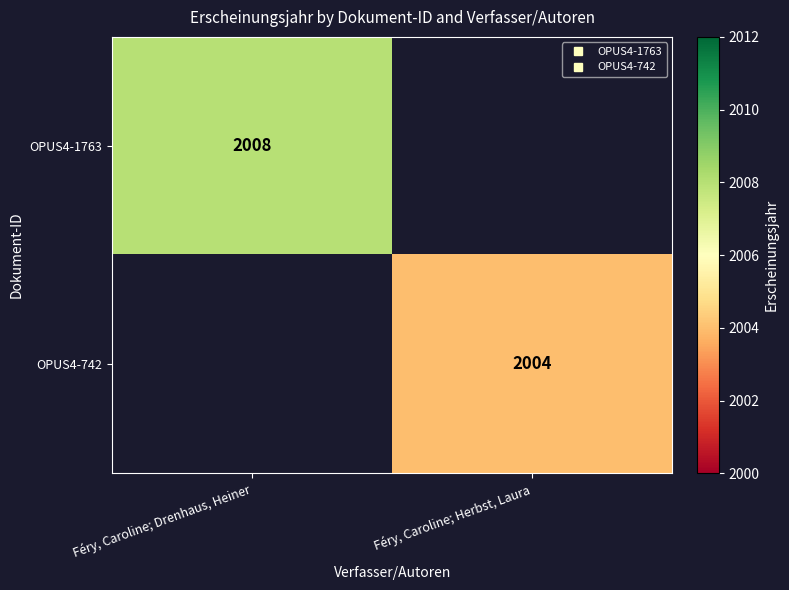

How many distinct data groups are displayed?

2